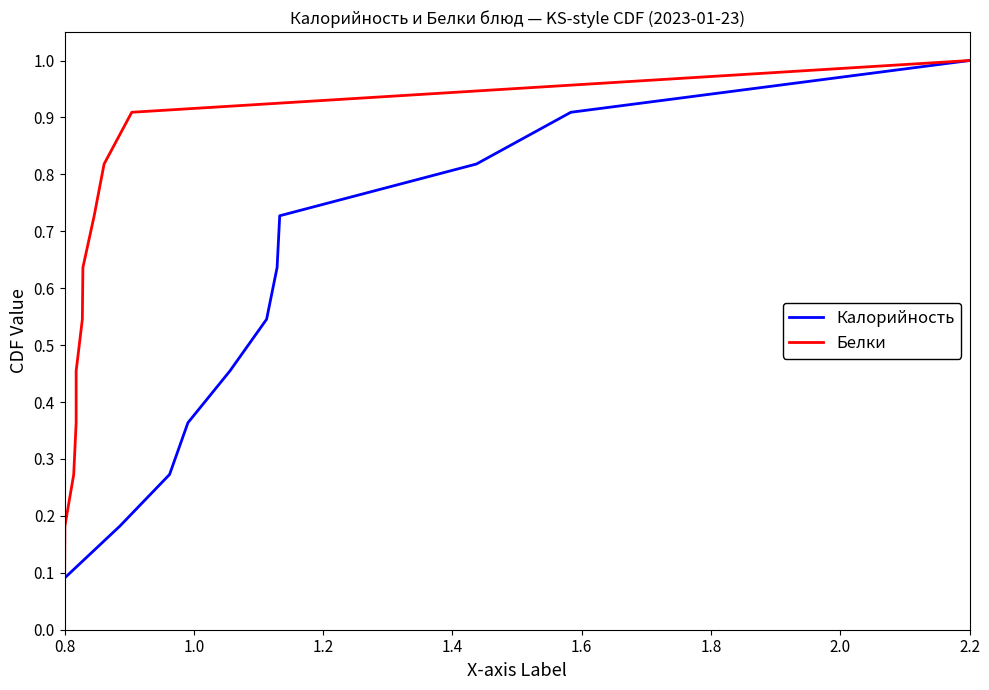

True or false: Белки and Калорийность intersect in this chart.

False